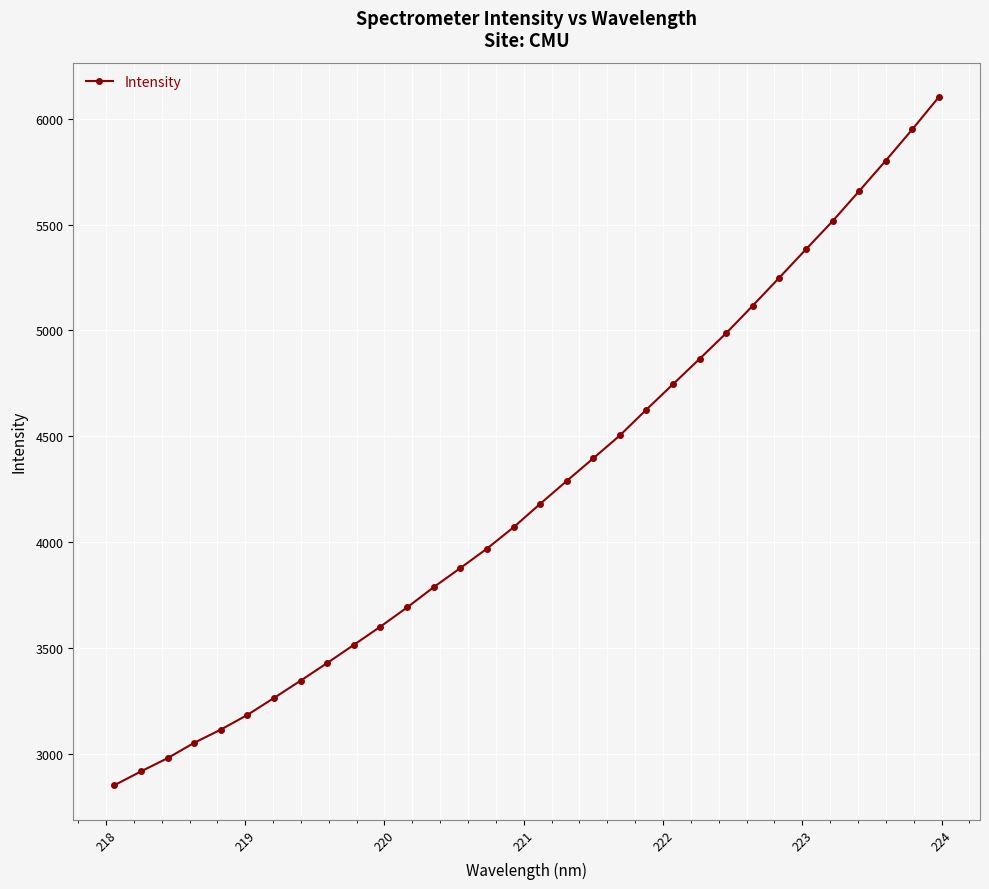

What is the value of the 4th point from the left?

3051.2